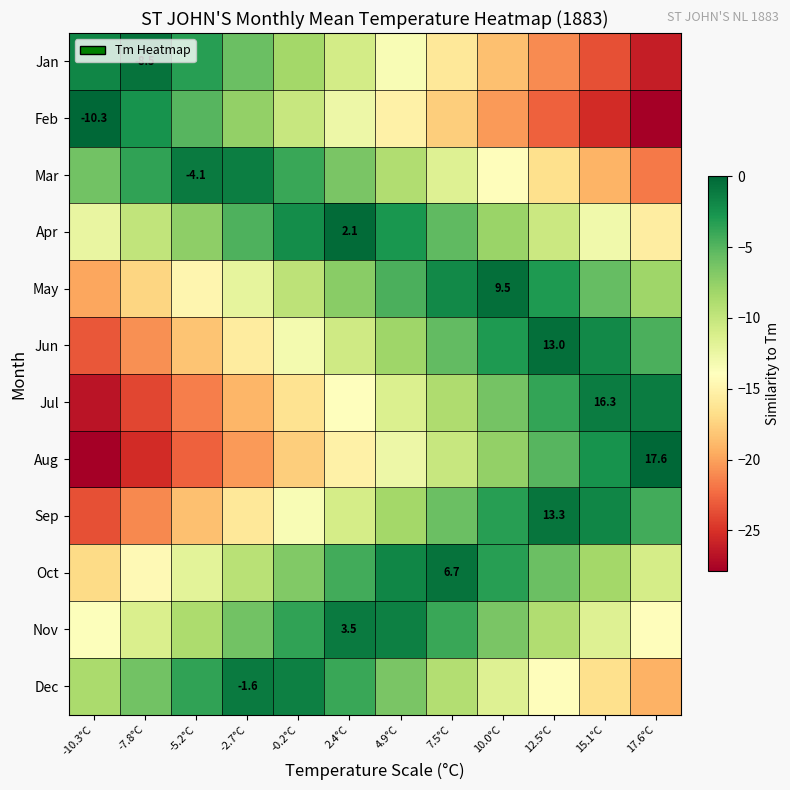

List the labels in order of Sep value, smallest first.

-10.3°C, -7.8°C, -5.2°C, -2.7°C, -0.2°C, 2.4°C, 4.9°C, 7.5°C, 17.6°C, 10.0°C, 15.1°C, 12.5°C